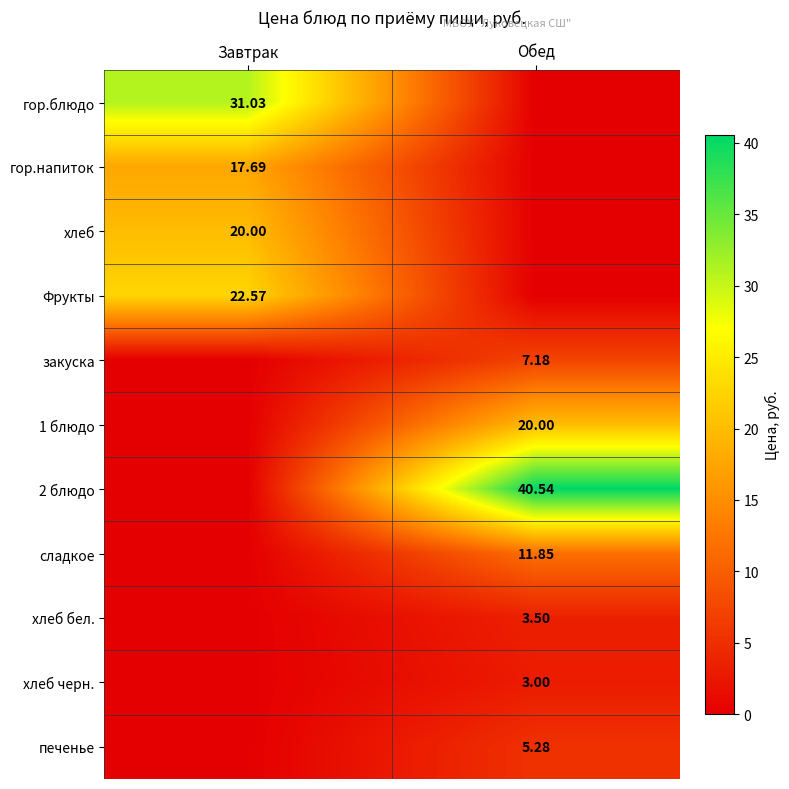

The value of хлеб бел. at Завтрак is -1.8. True or false?

False